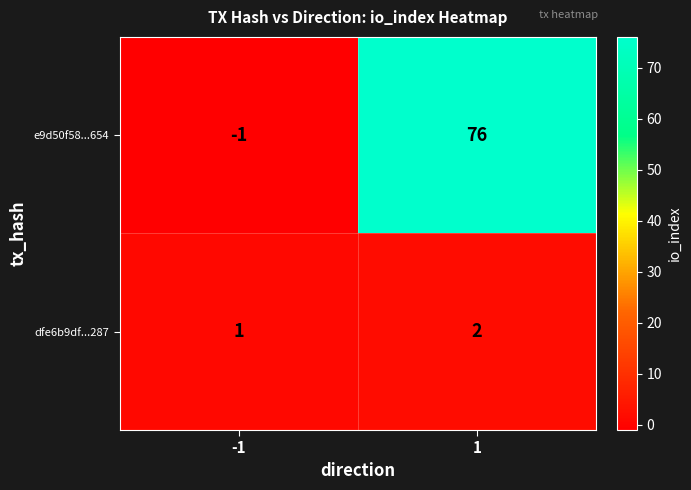

The value of dfe6b9df...287 at 1 is 2. True or false?

True